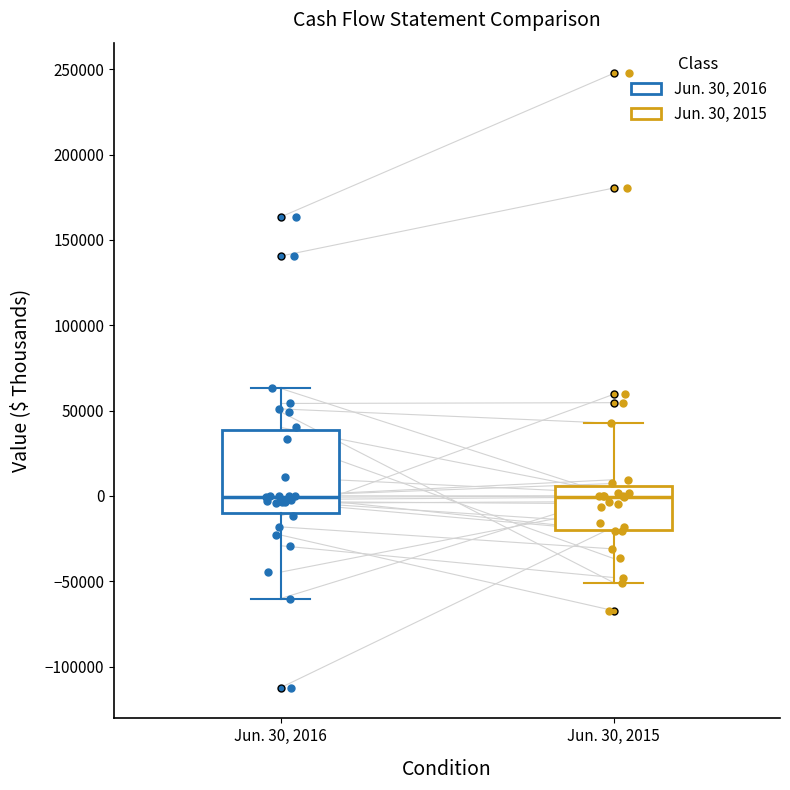

Comparing the boxes themselves (not the whiskers), which one is the tallest?

Jun. 30, 2016